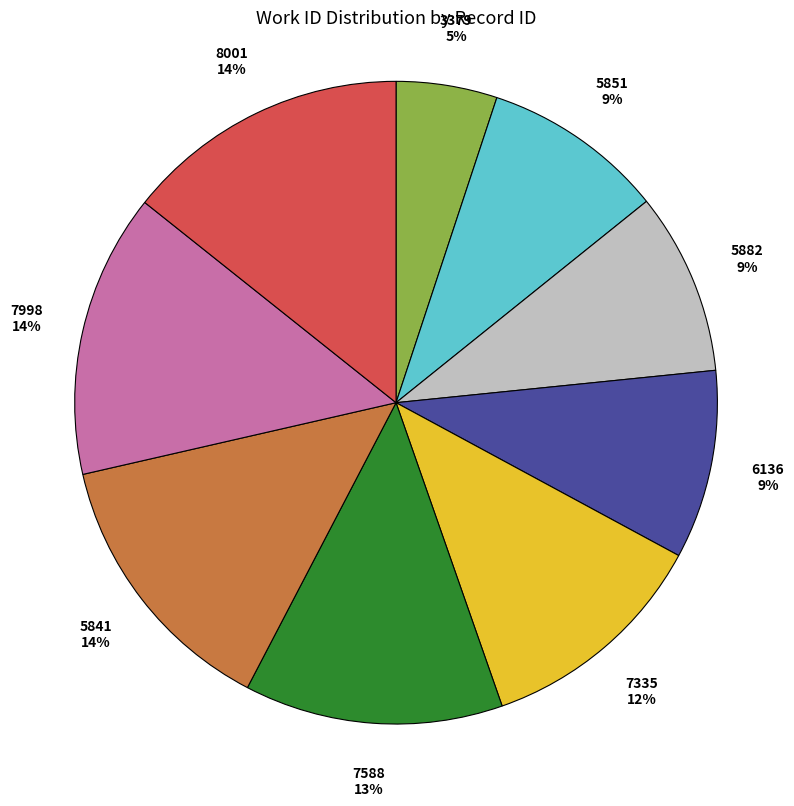

Combined, do 5841 and 8001 account for over 50%?

No